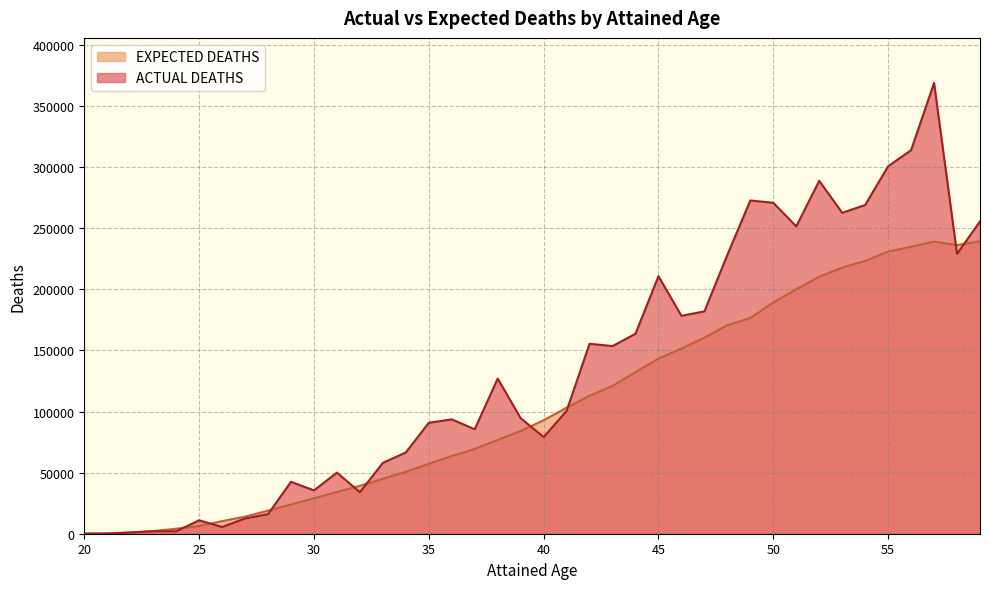

How many lines are shown in the chart?

2